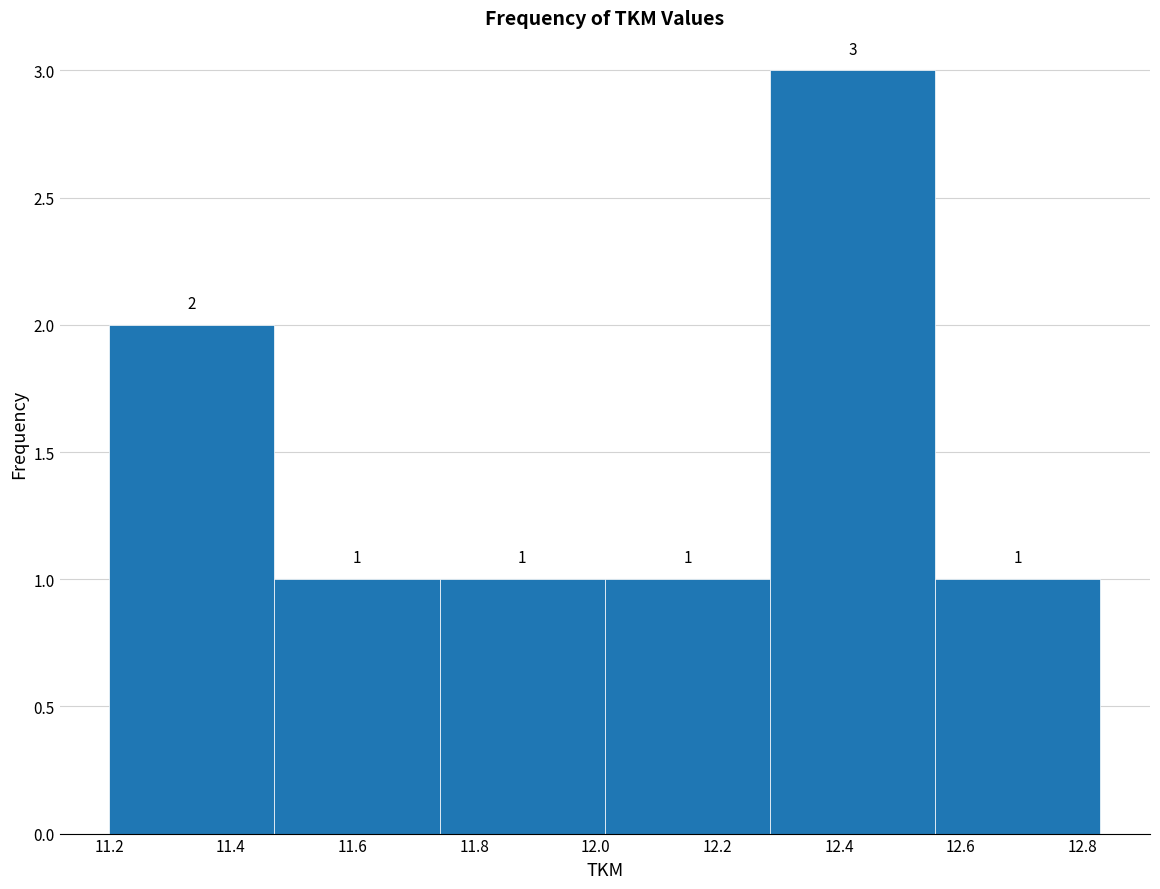

Over which range of the x-axis is the bar tallest?

12.28 to 12.56